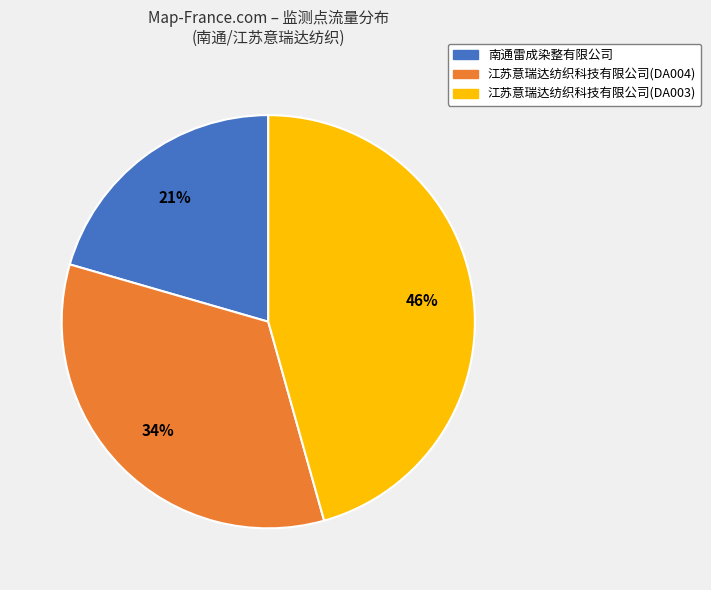

Count the number of slices in the pie.

3